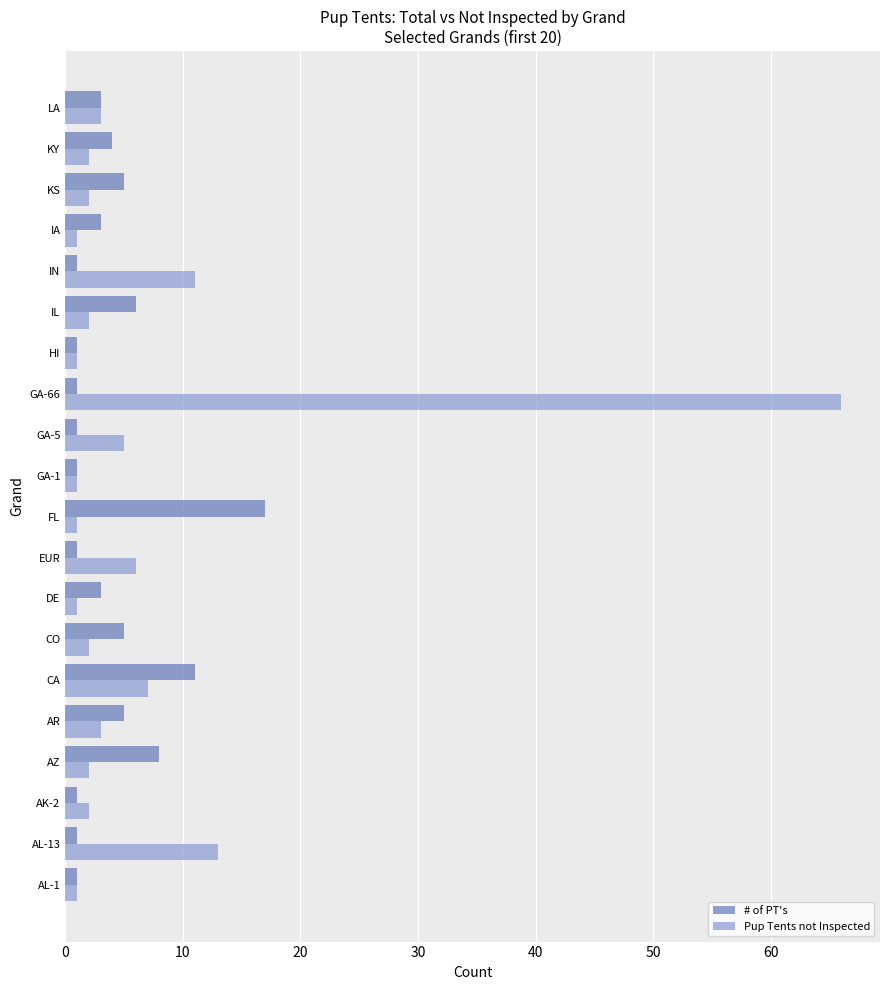

At which label is Pup Tents not Inspected closest to 33?

AL-13